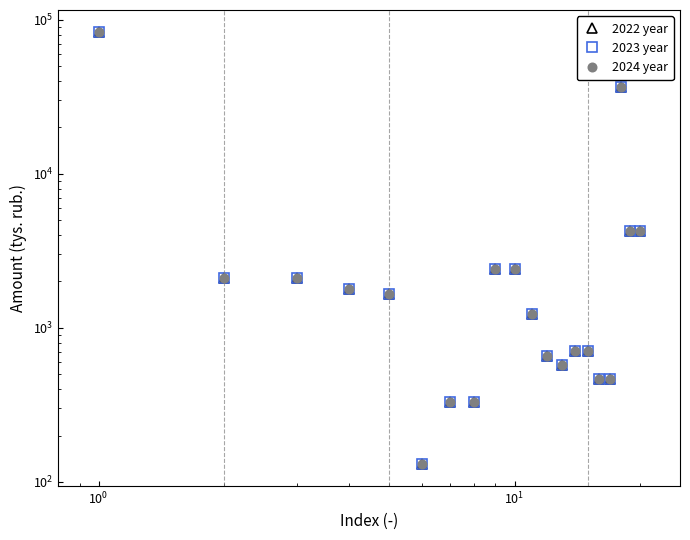

How many values in the 2022 year series are below 1660?

10